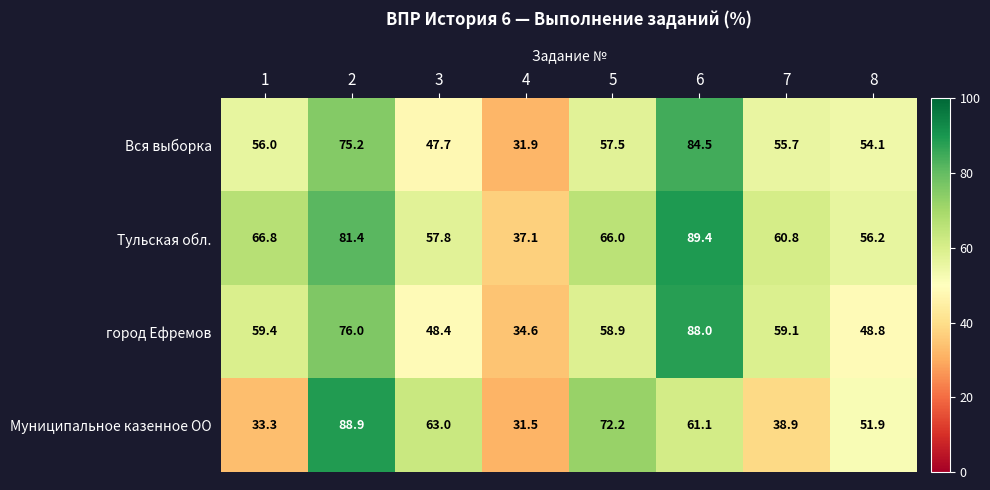

How many values in the город Ефремов series are below 59?

4